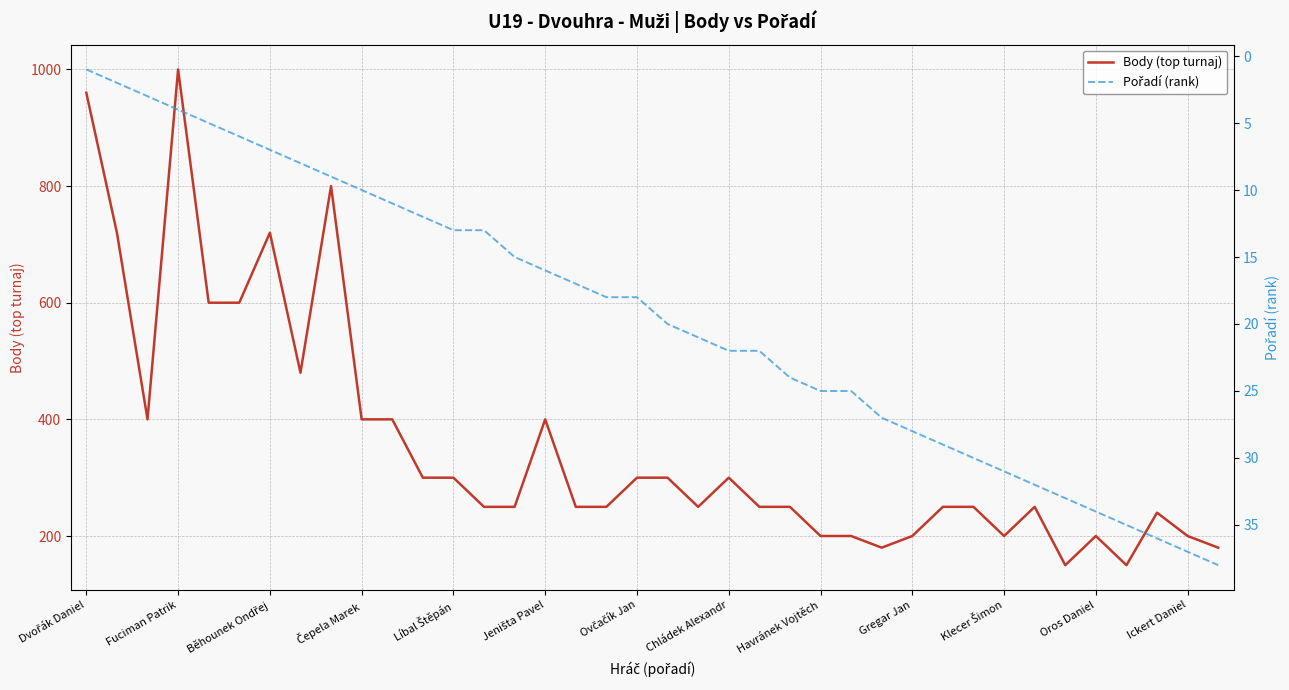

What is the minimum value for Body (top turnaj)?

150